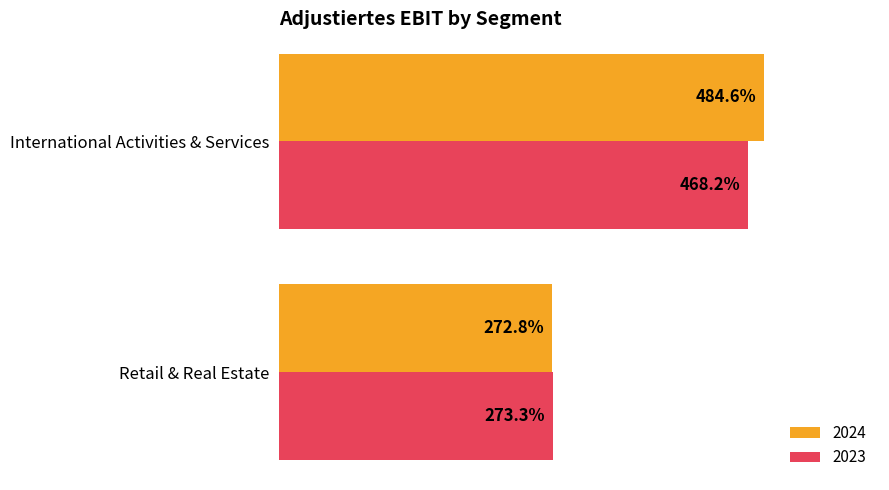

Where is 2023 nearest to the value 370?

Retail & Real Estate